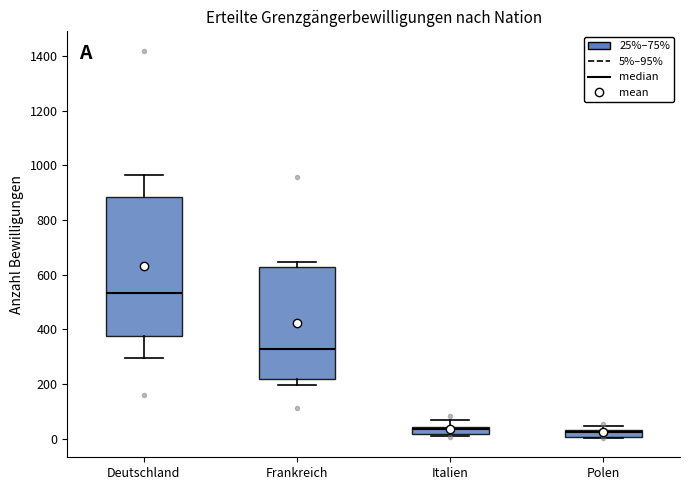

Which box has the highest median line?

Deutschland